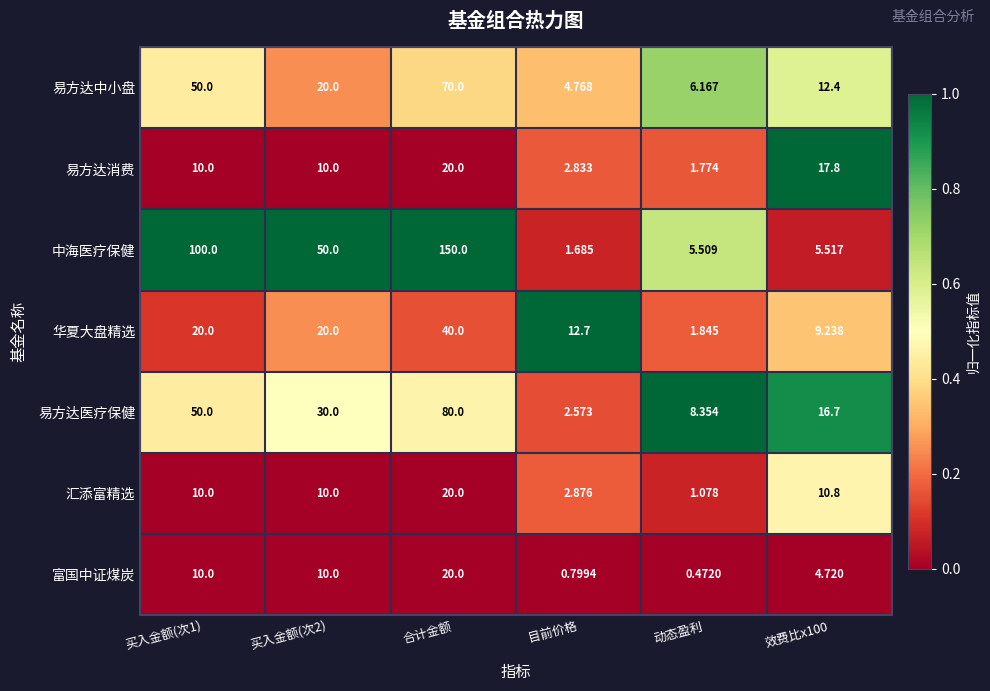

Which series changed the most between 买入金额(次2) and 动态盈利?

中海医疗保健